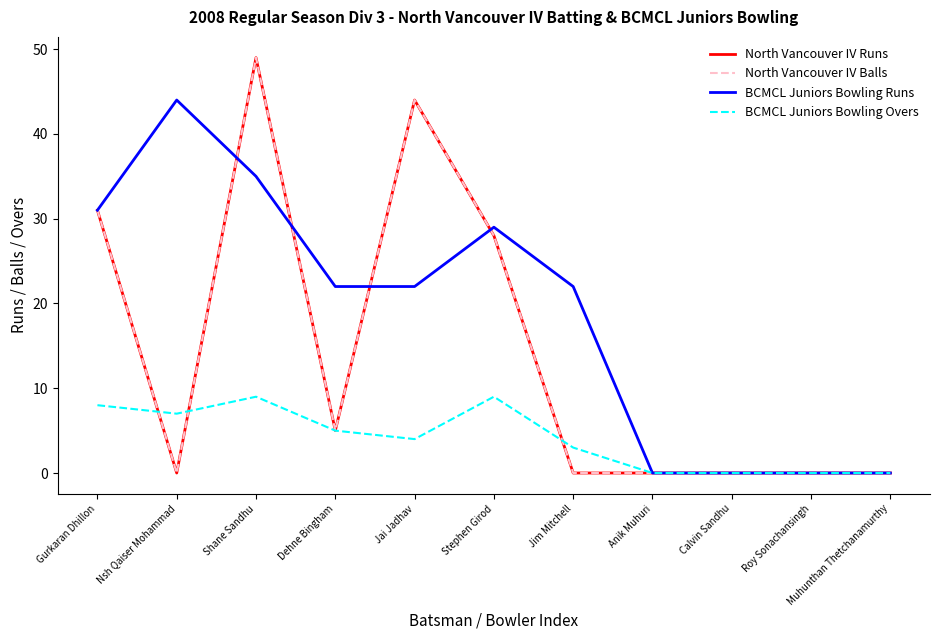

Does the chart have visible grid lines?

No